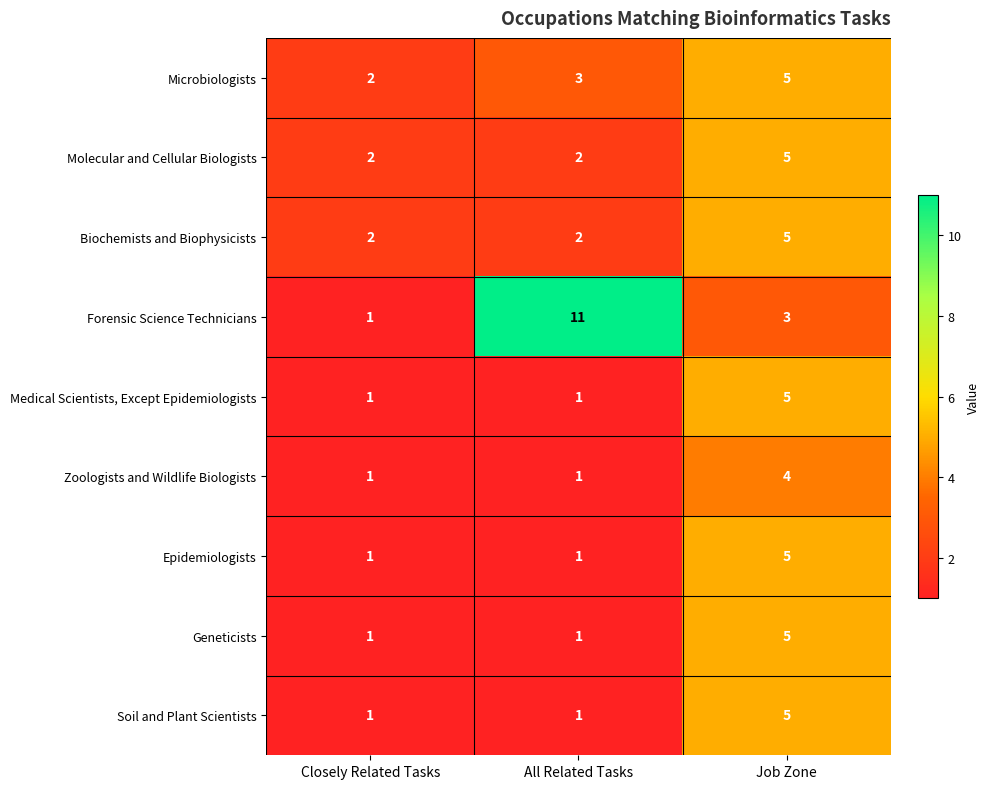

What is the difference between the maximum and minimum values in the Molecular and Cellular Biologists series?

3